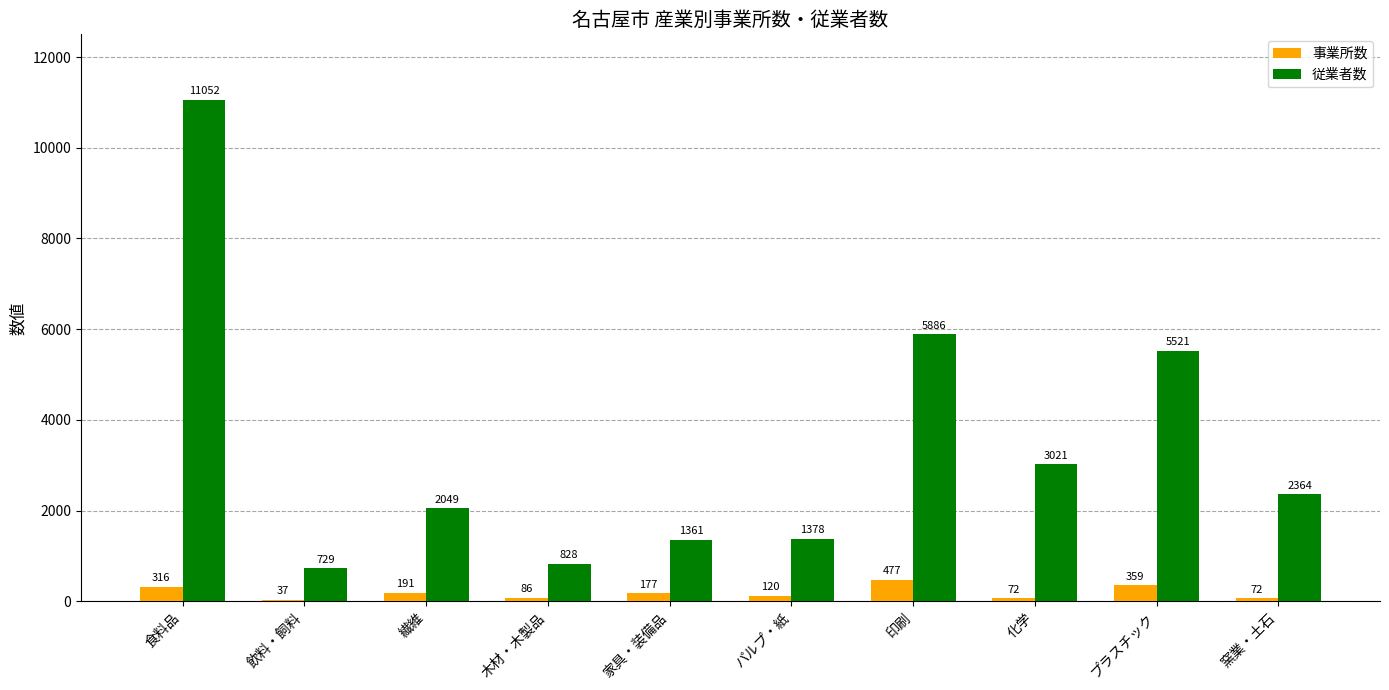

Reading left to right, extract all data points from this chart.

事業所数: 食料品=316	飲料・飼料=37	繊維=191	木材・木製品=86	家具・装備品=177	パルプ・紙=120	印刷=477	化学=72	プラスチック=359	窯業・土石=72
従業者数: 食料品=11052	飲料・飼料=729	繊維=2049	木材・木製品=828	家具・装備品=1361	パルプ・紙=1378	印刷=5886	化学=3021	プラスチック=5521	窯業・土石=2364